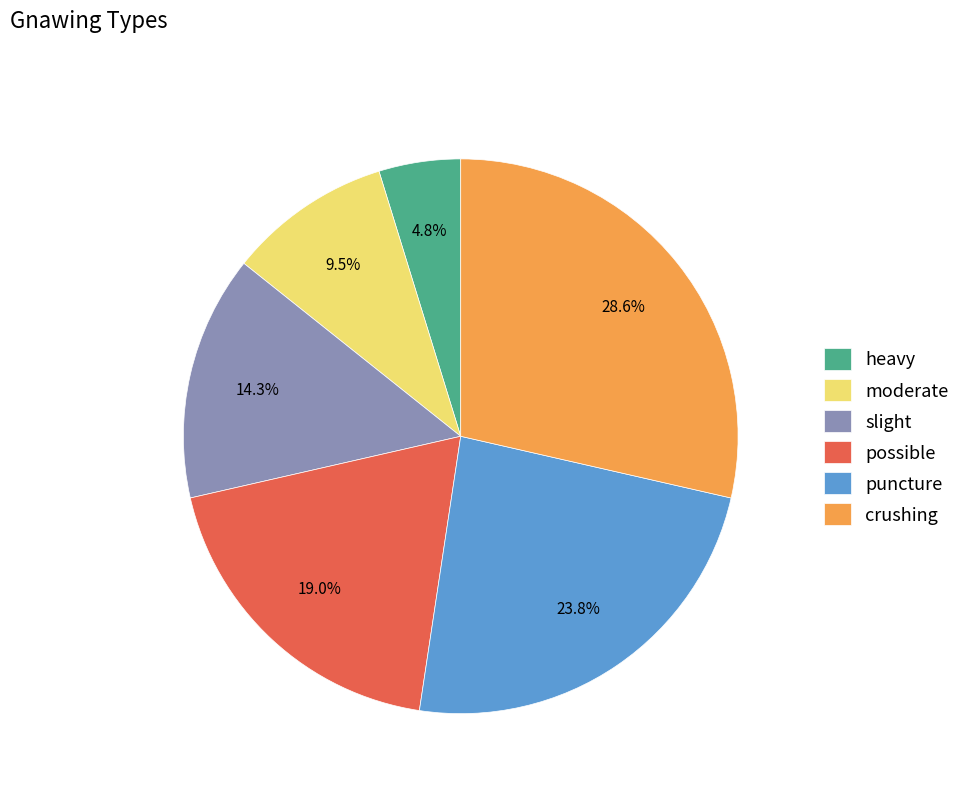

Combined, do possible and crushing account for over 50%?

No